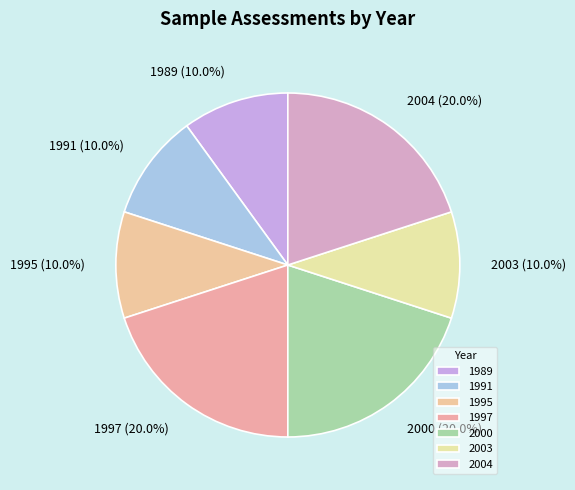

To the nearest percent, what portion does 2003 represent?

10%